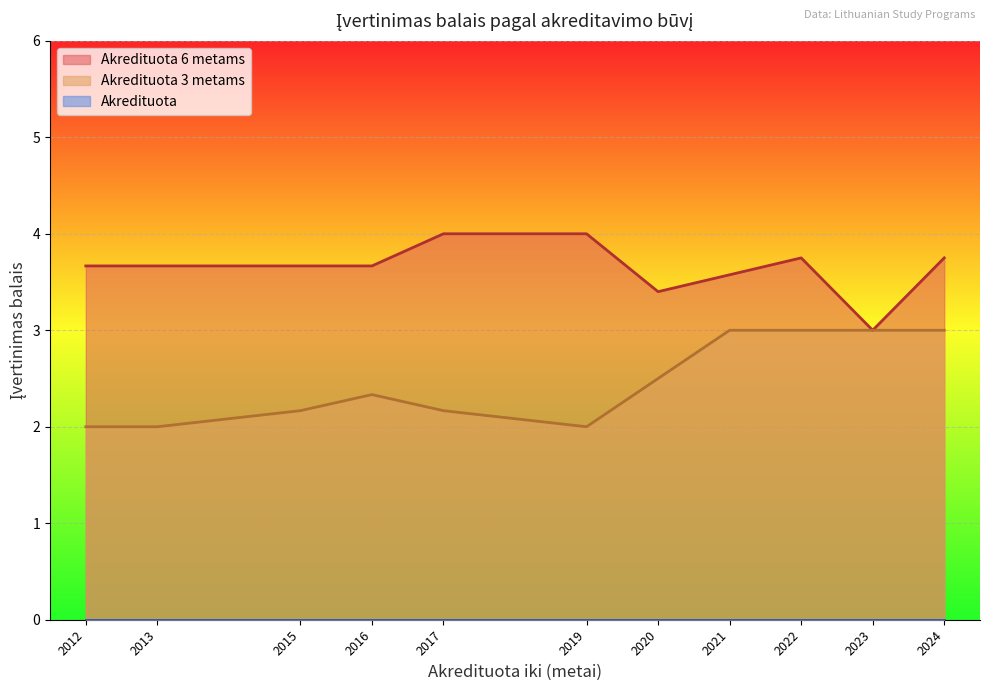

What is the greatest value displayed?

4.0